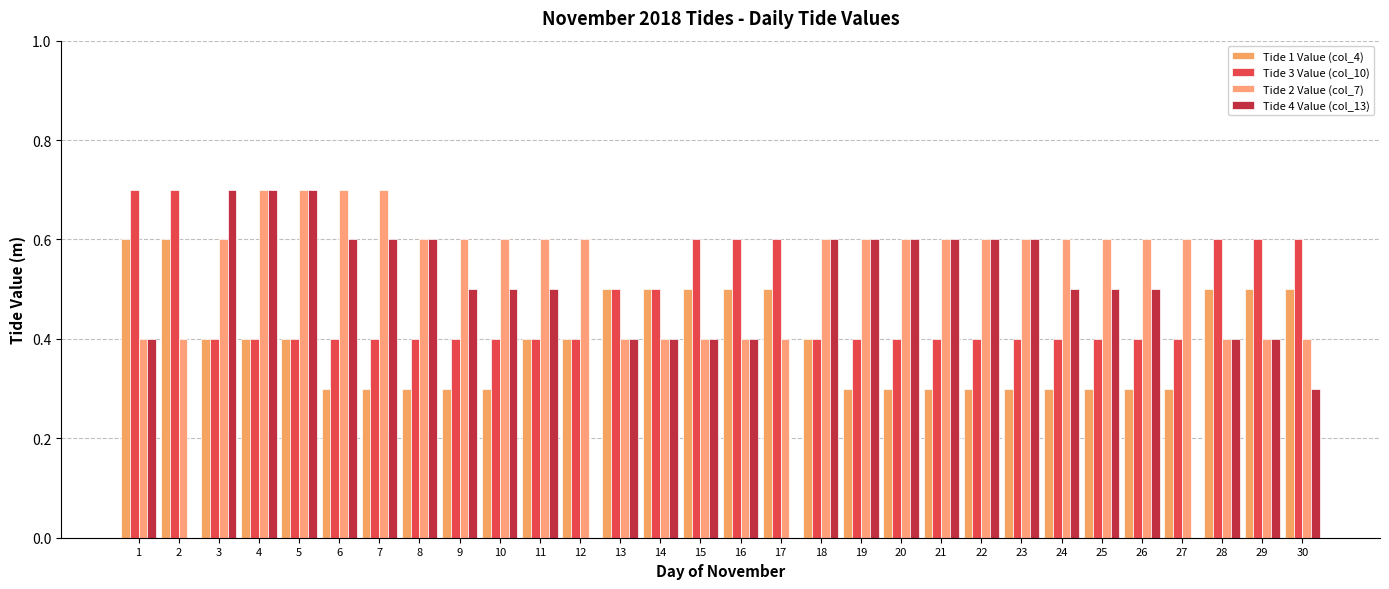

Reading left to right, transcribe all the data shown in this chart.

Tide 1 Value (col_4): 1=0.6	2=0.6	3=0.4	4=0.4	5=0.4	6=0.3	7=0.3	8=0.3	9=0.3	10=0.3	11=0.4	12=0.4	13=0.5	14=0.5	15=0.5	16=0.5	17=0.5	18=0.4	19=0.3	20=0.3	21=0.3	22=0.3	23=0.3	24=0.3	25=0.3	26=0.3	27=0.3	28=0.5	29=0.5	30=0.5
Tide 3 Value (col_10): 1=0.7	2=0.7	3=0.4	4=0.4	5=0.4	6=0.4	7=0.4	8=0.4	9=0.4	10=0.4	11=0.4	12=0.4	13=0.5	14=0.5	15=0.6	16=0.6	17=0.6	18=0.4	19=0.4	20=0.4	21=0.4	22=0.4	23=0.4	24=0.4	25=0.4	26=0.4	27=0.4	28=0.6	29=0.6	30=0.6
Tide 2 Value (col_7): 1=0.4	2=0.4	3=0.6	4=0.7	5=0.7	6=0.7	7=0.7	8=0.6	9=0.6	10=0.6	11=0.6	12=0.6	13=0.4	14=0.4	15=0.4	16=0.4	17=0.4	18=0.6	19=0.6	20=0.6	21=0.6	22=0.6	23=0.6	24=0.6	25=0.6	26=0.6	27=0.6	28=0.4	29=0.4	30=0.4
Tide 4 Value (col_13): 1=0.4	2=0.0	3=0.7	4=0.7	5=0.7	6=0.6	7=0.6	8=0.6	9=0.5	10=0.5	11=0.5	12=0.0	13=0.4	14=0.4	15=0.4	16=0.4	17=0.0	18=0.6	19=0.6	20=0.6	21=0.6	22=0.6	23=0.6	24=0.5	25=0.5	26=0.5	27=0.0	28=0.4	29=0.4	30=0.3